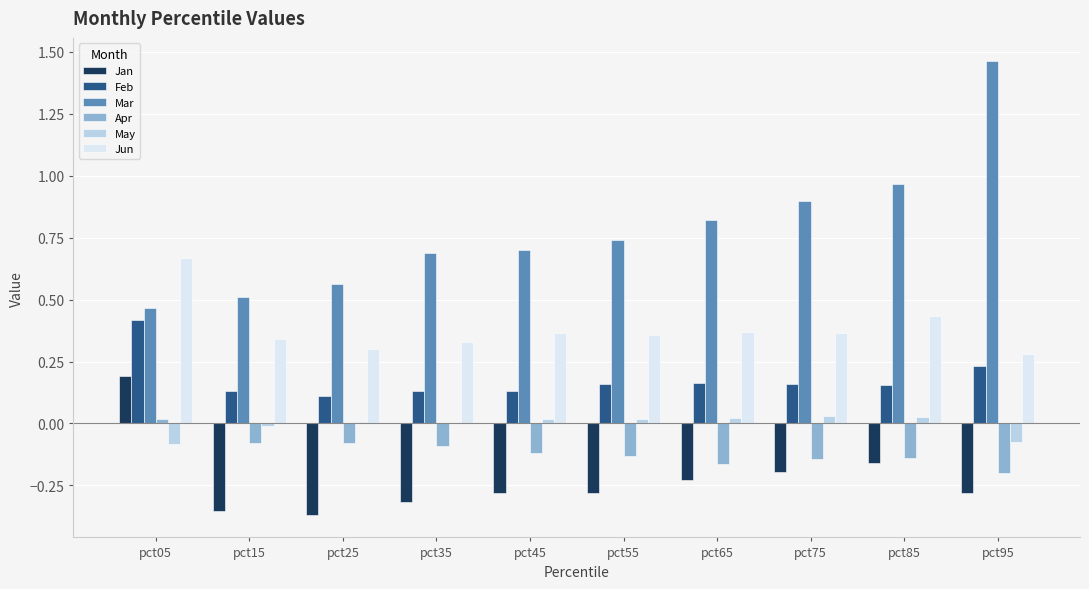

Which category has the highest value in the Mar series?

pct95